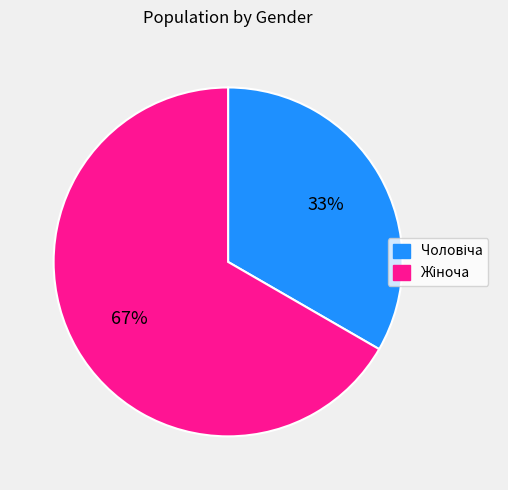

To the nearest percent, what is the average slice percentage?

50%